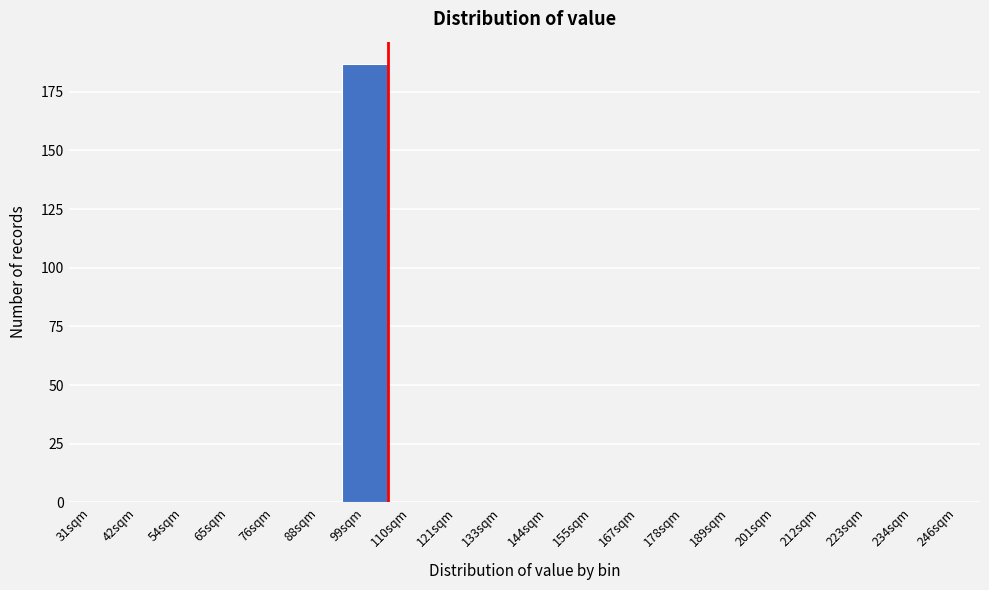

Reading left to right, what are all the values shown in this chart?

31sqm=0	42sqm=0	54sqm=0	65sqm=0	76sqm=0	88sqm=0	99sqm=187	110sqm=0	121sqm=0	133sqm=0	144sqm=0	155sqm=0	167sqm=0	178sqm=0	189sqm=0	201sqm=0	212sqm=0	223sqm=0	234sqm=0	246sqm=0